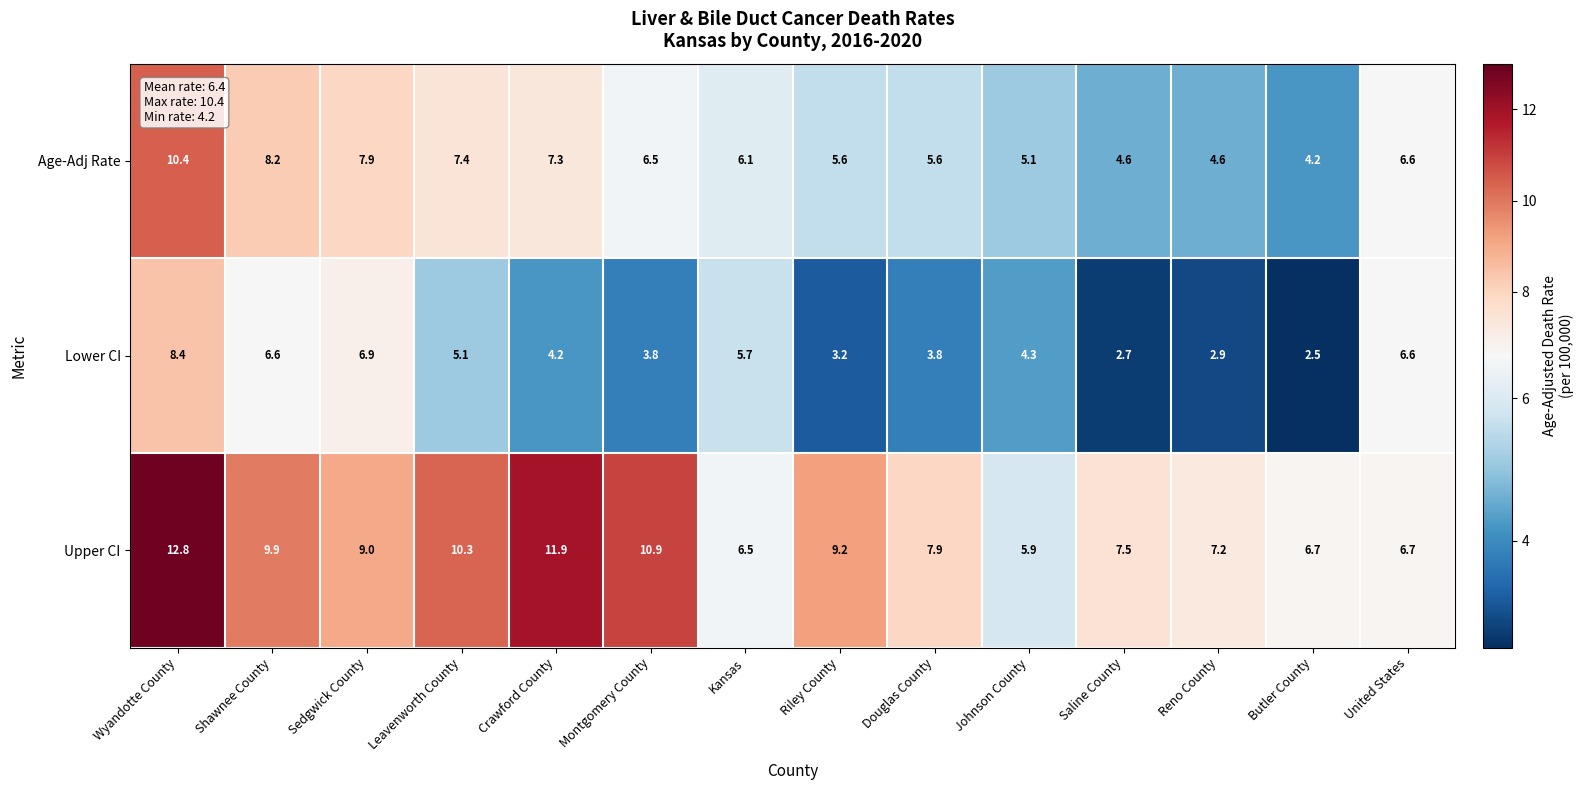

How many data points does each series have?

14